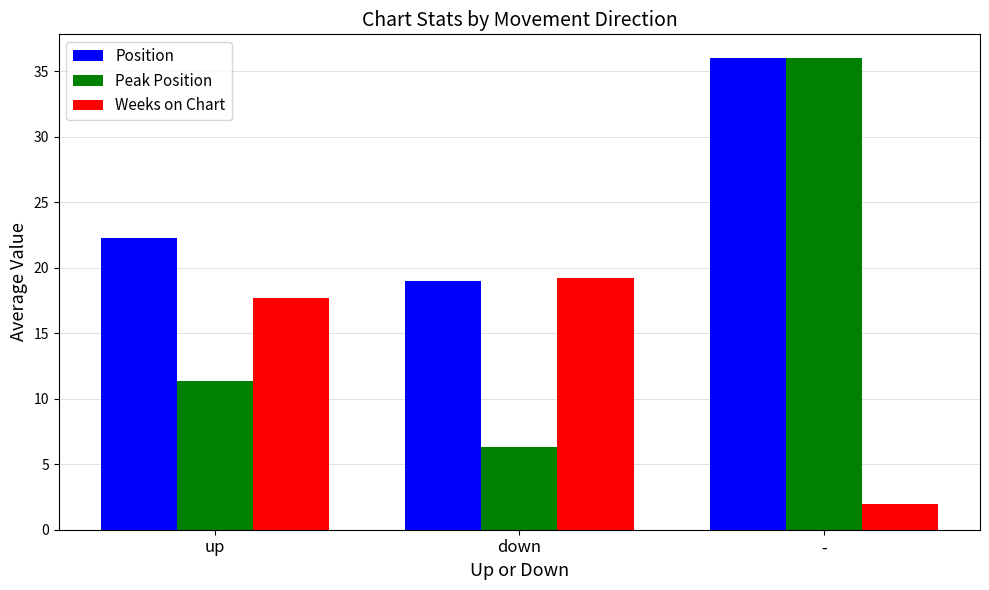

At up, list the series in order from largest to smallest.

Position, Weeks on Chart, Peak Position